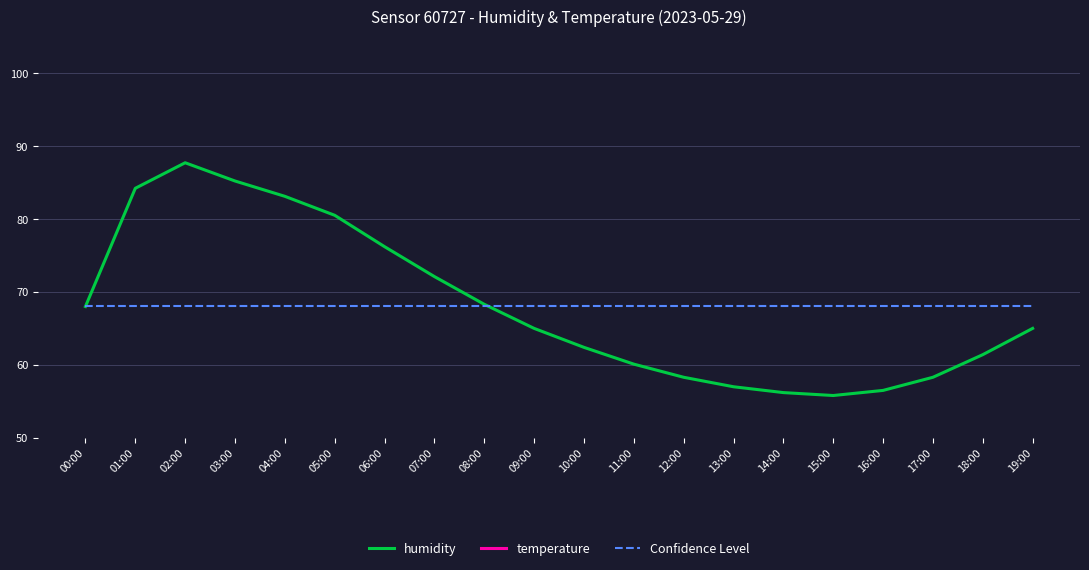

At which label is humidity closest to 71?

07:00